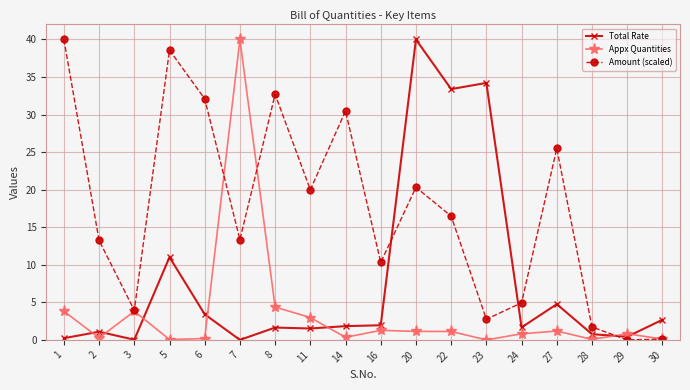

At how many categories does at least one series exceed 19?

11